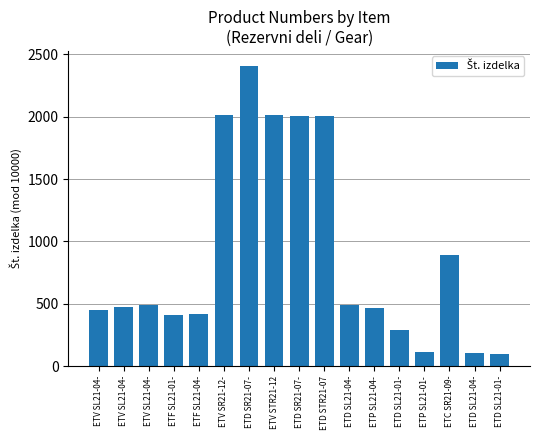

What is the greatest value displayed?

2407